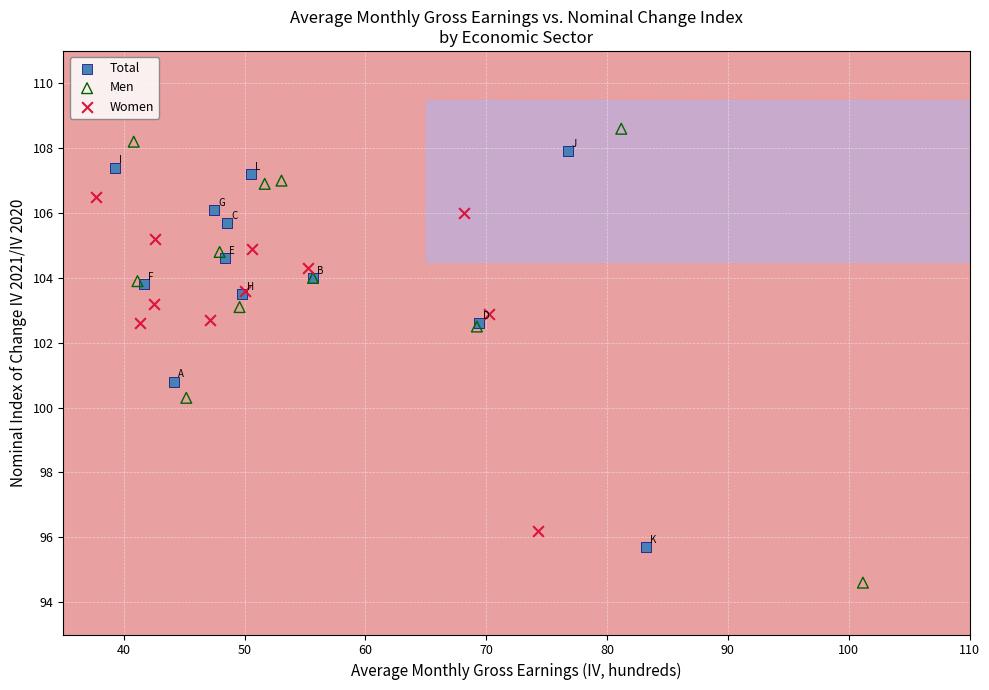

Which series contains the lowest Y value?

Men